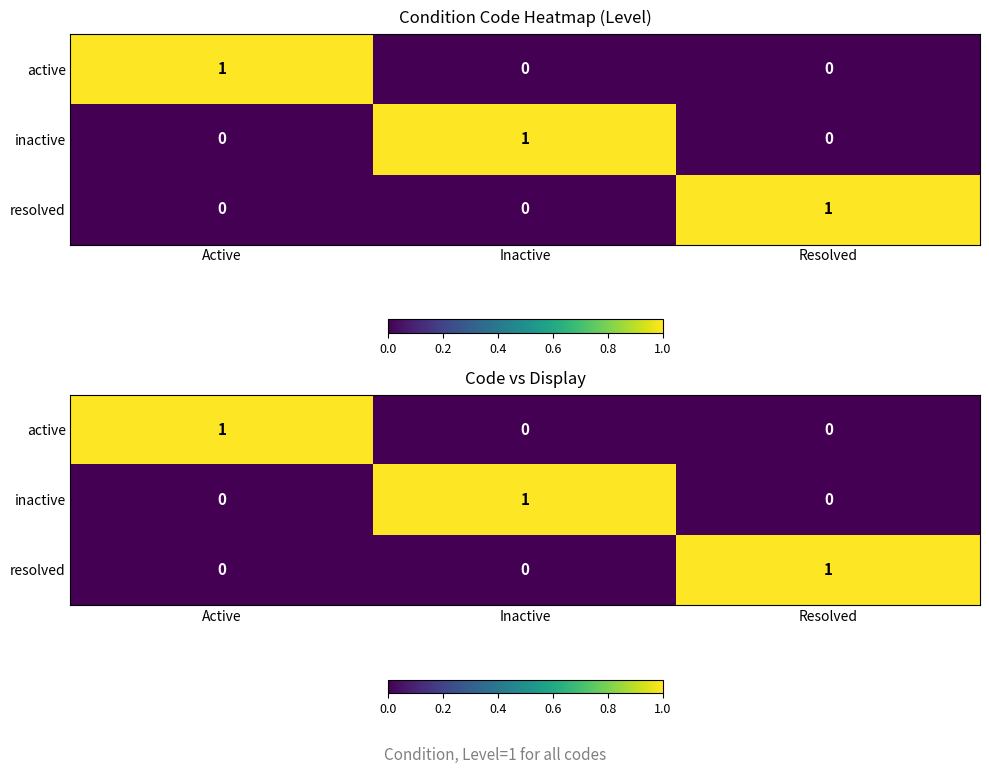

How many data points does each series have?

3